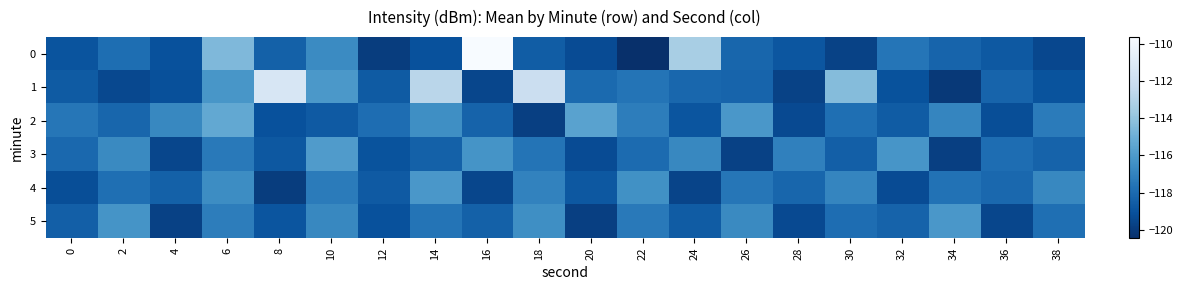

What is the spread (max minus min) of values at 16?

9.9